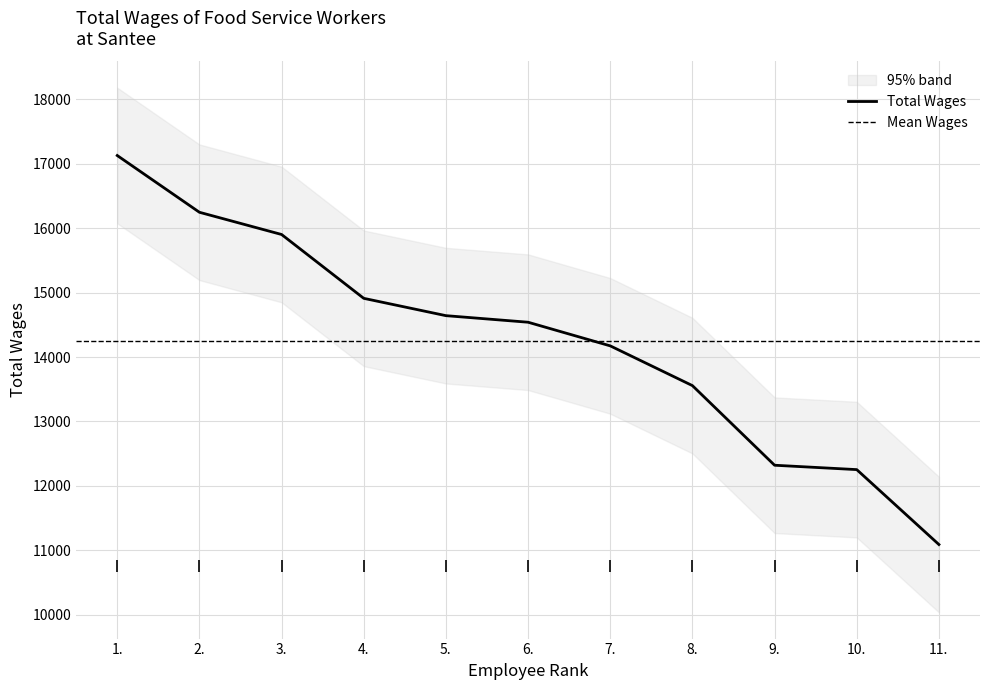

Which label corresponds to the largest value in the chart?

1.